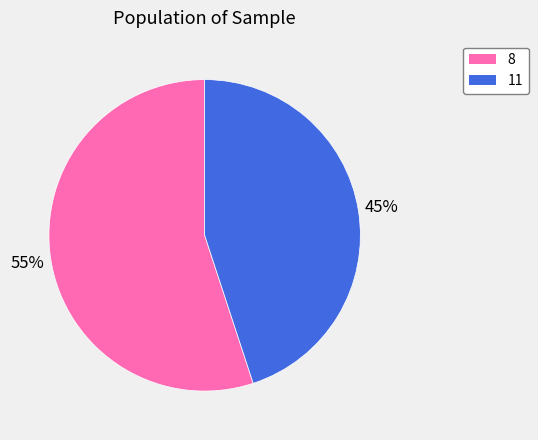

How many slices are in this pie chart?

2